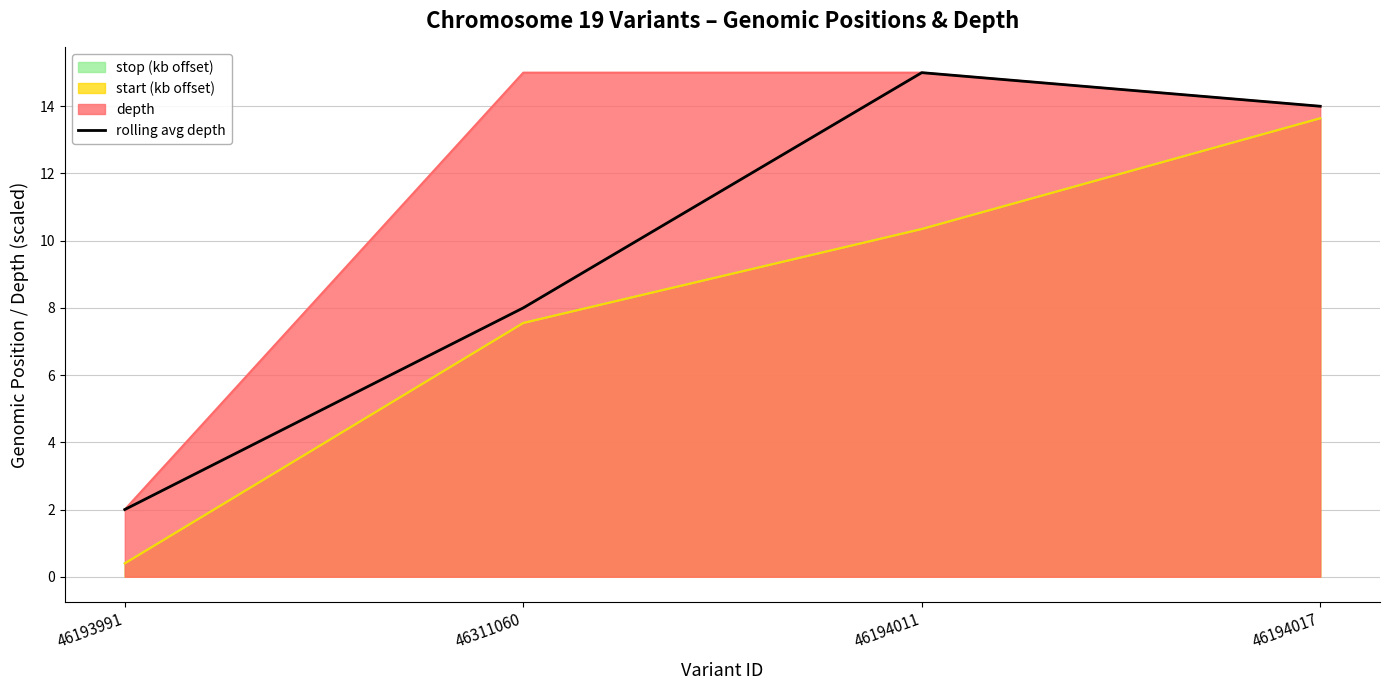

What is the minimum value shown in the chart?

2